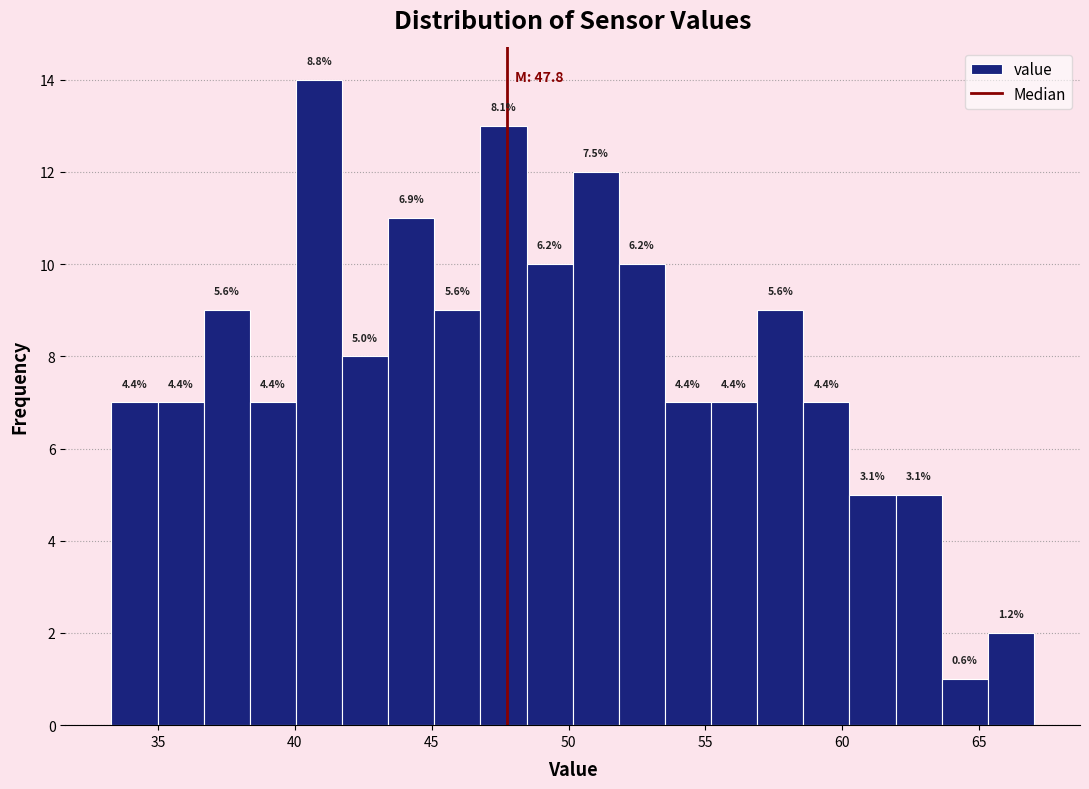

Read against the x-axis, roughly where is the centre of the tallest bar?

41.0